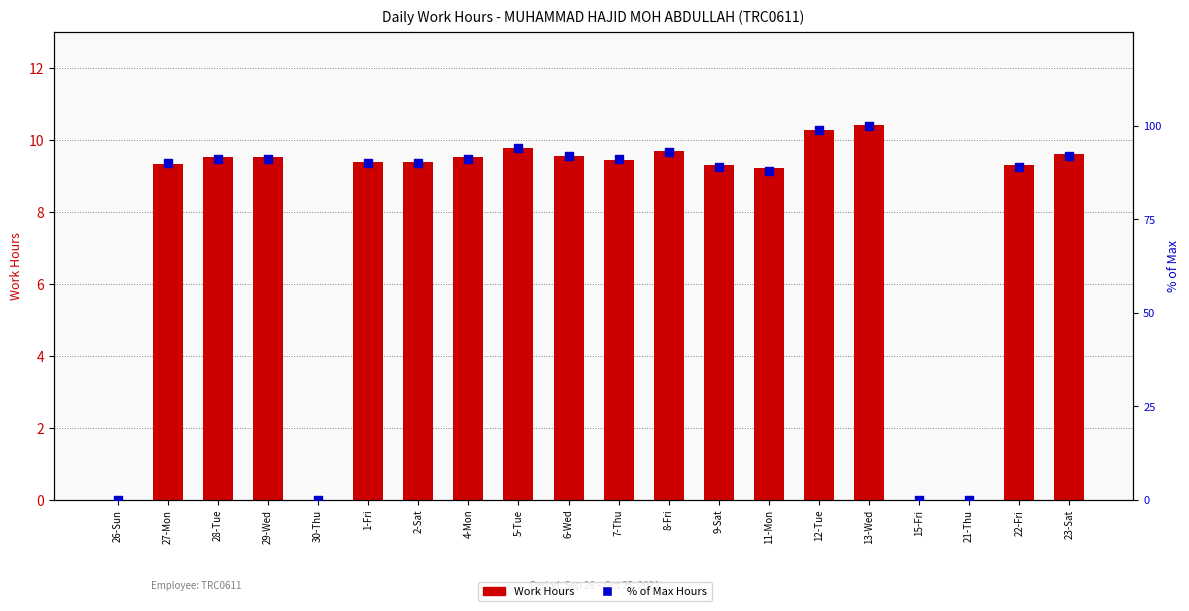

What are all the series names shown in the legend?

Work Hours, % of Max Hours